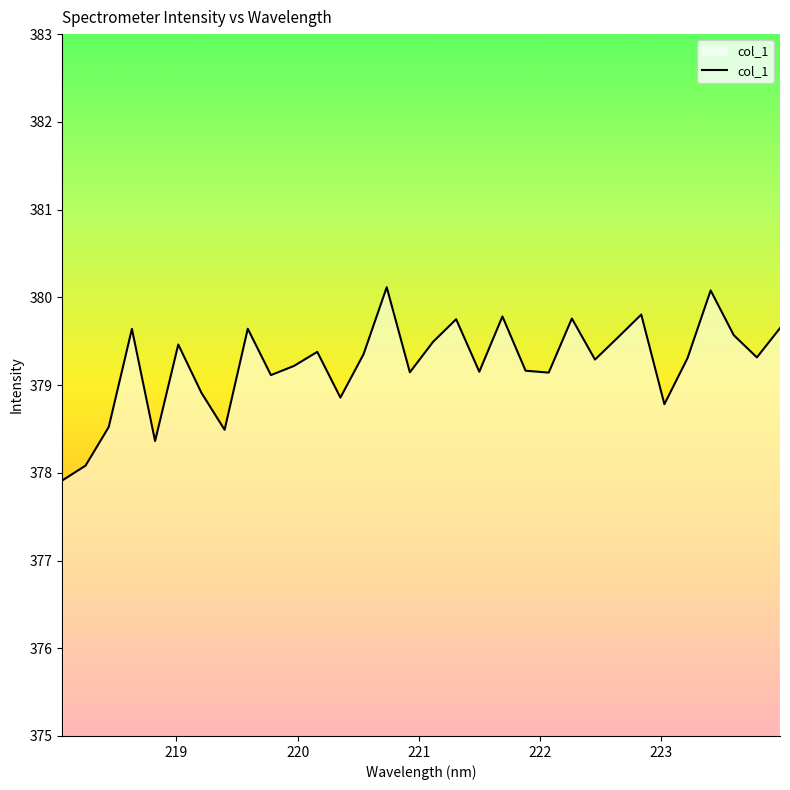

What is the minimum value shown in the chart?

377.9